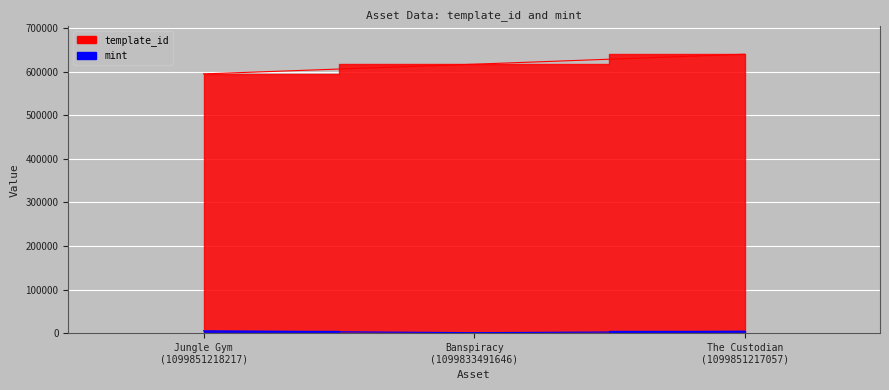

Where is template_id nearest to the value 617826?

Banspiracy
(1099833491646)